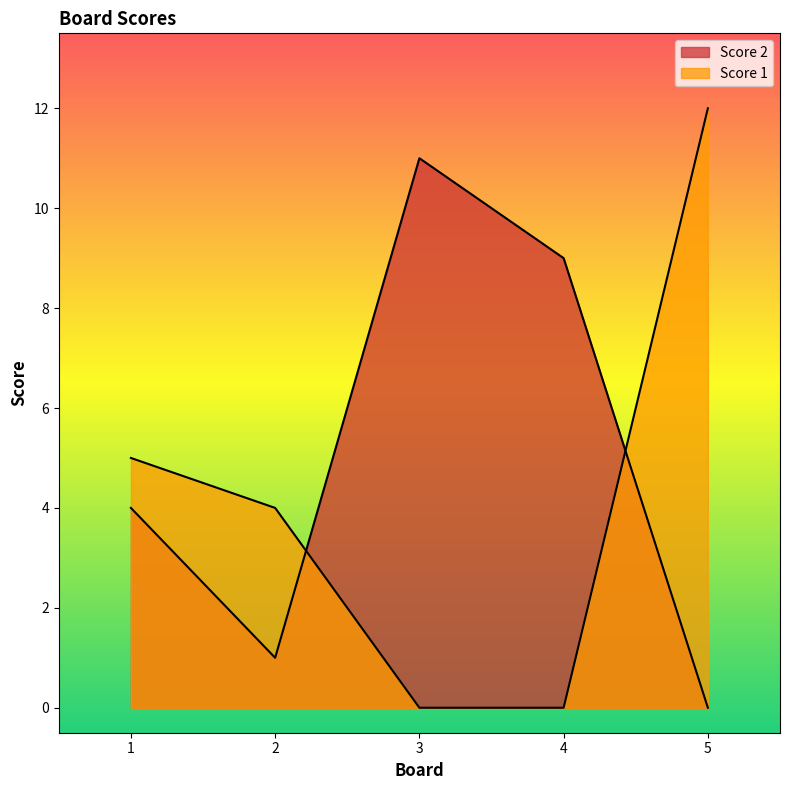

Reading left to right, list all the values displayed in this chart.

Score 2: 1=4	2=1	3=11	4=9	5=0
Score 1: 1=5	2=4	3=0	4=0	5=12